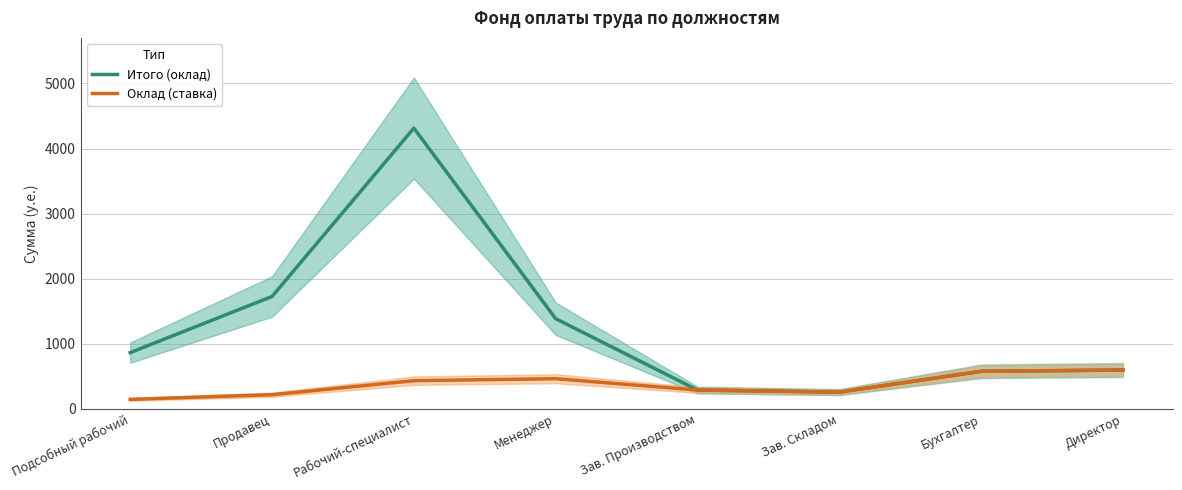

Rank the series by their maximum value, from lowest to highest.

Оклад (ставка), Итого (оклад)